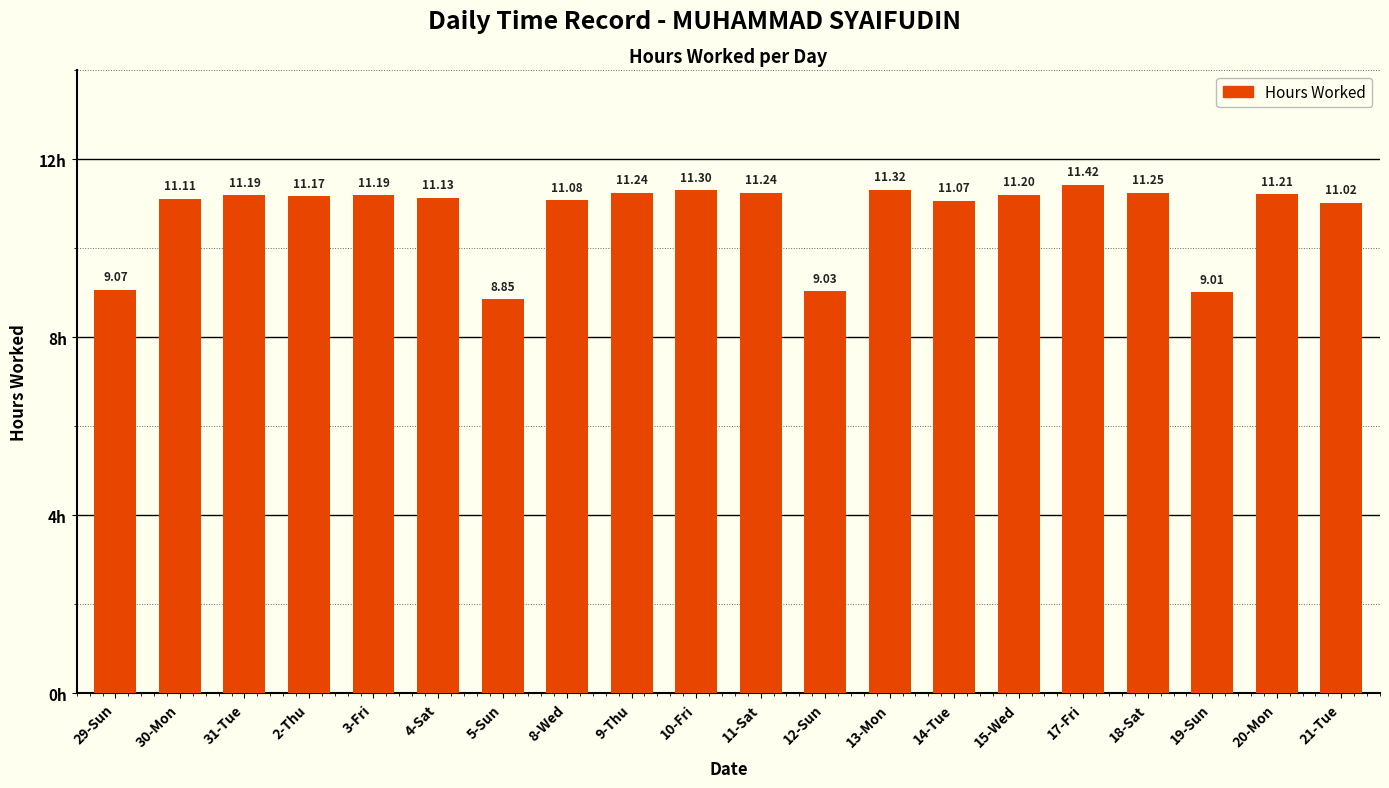

Approximately how many times larger is the value at 13-Mon compared to 17-Fri?

1.0